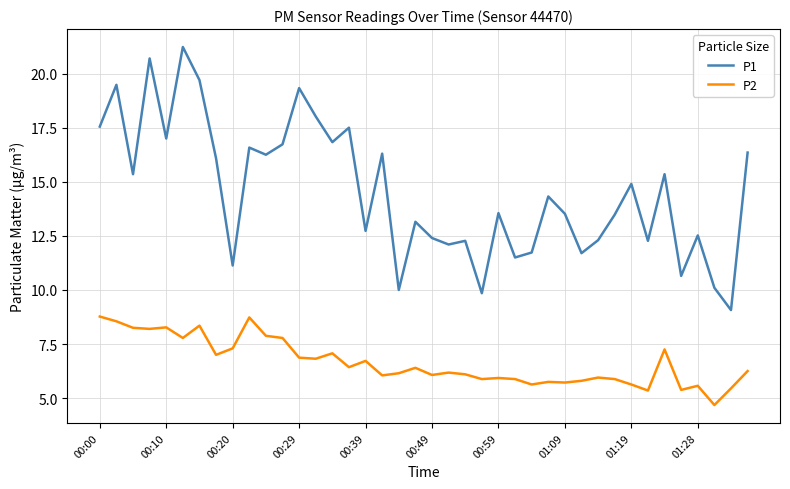

What is the minimum value shown in the chart?

4.7